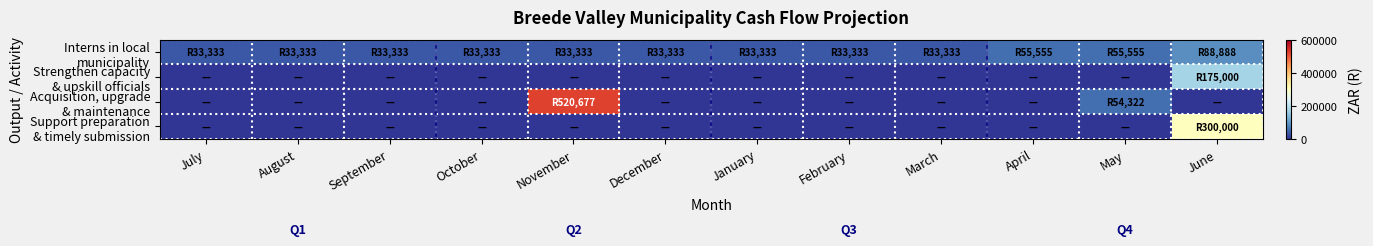

At how many categories does at least one series exceed 337282?

1